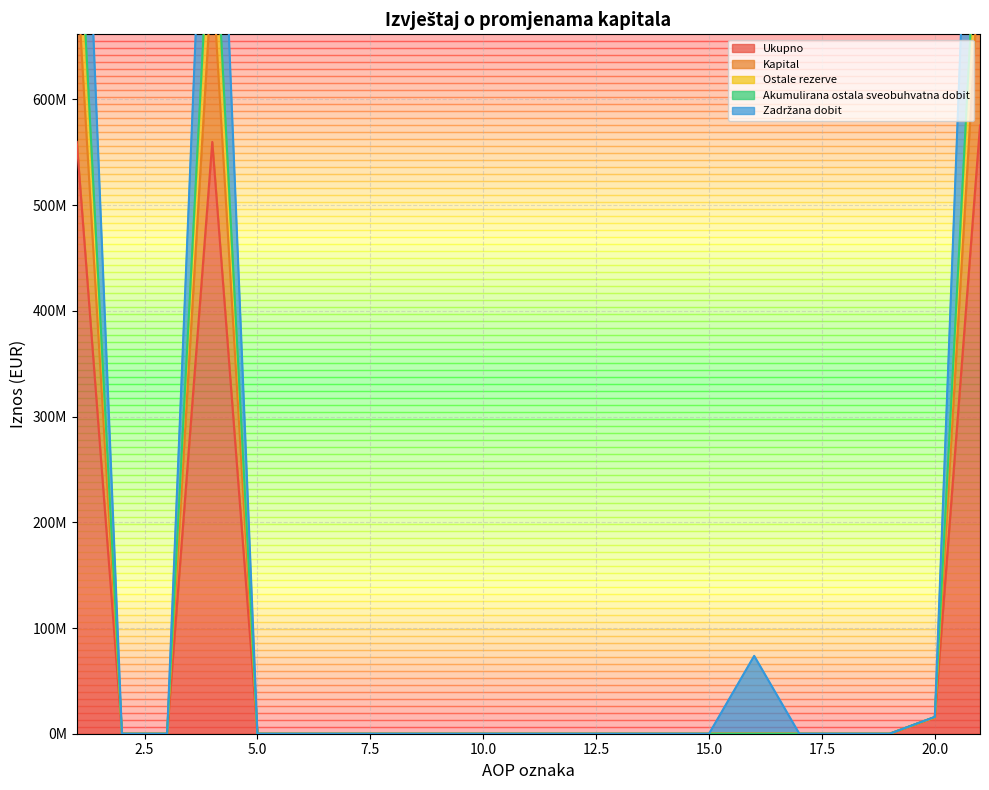

The value of Kapital at 10 is -305750849. True or false?

False